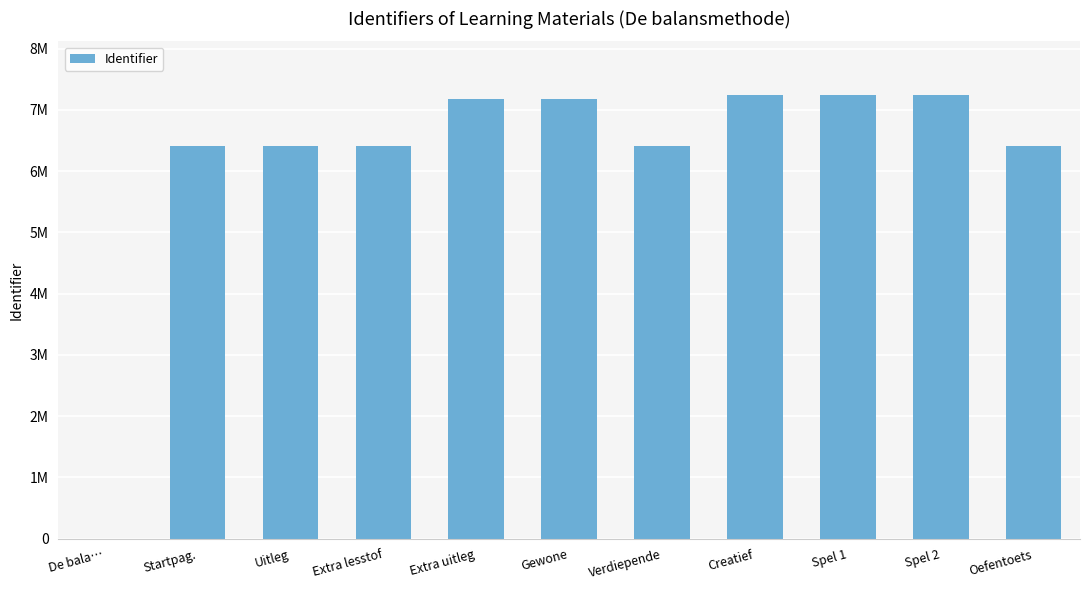

Are the bars horizontal?

No